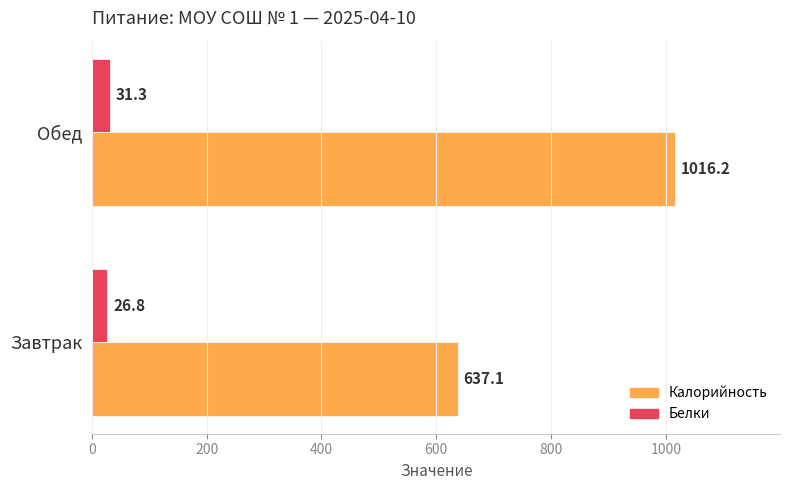

The value of Калорийность at Завтрак is 170.2. True or false?

False